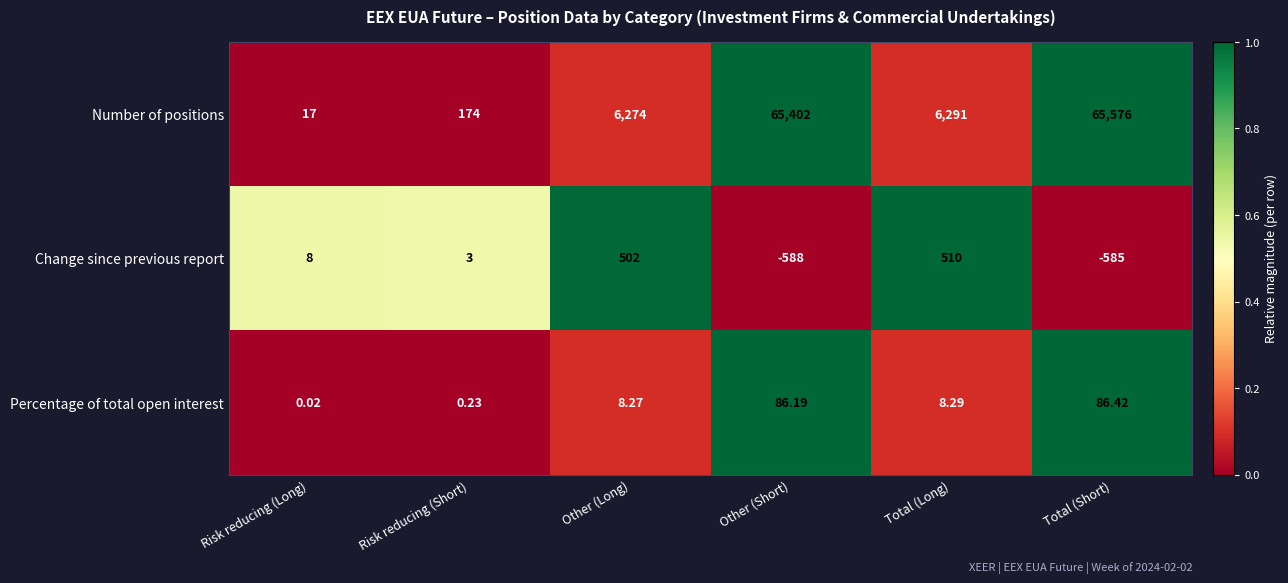

Where is Change since previous report nearest to the value -39?

Risk reducing (Short)